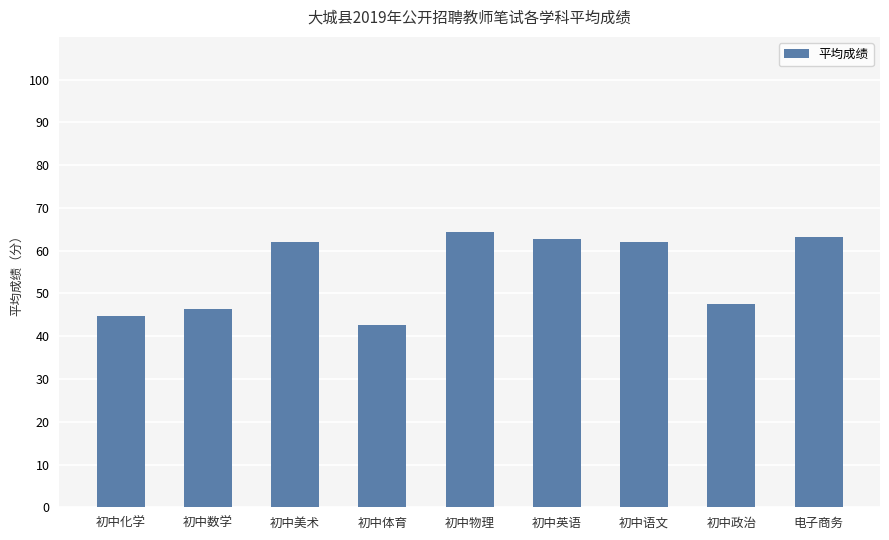

What is the value of the 5th bar from the left?

64.4